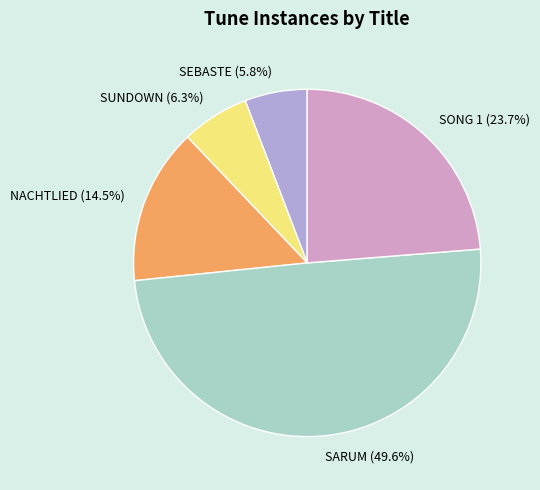

Count the number of slices in the pie.

5